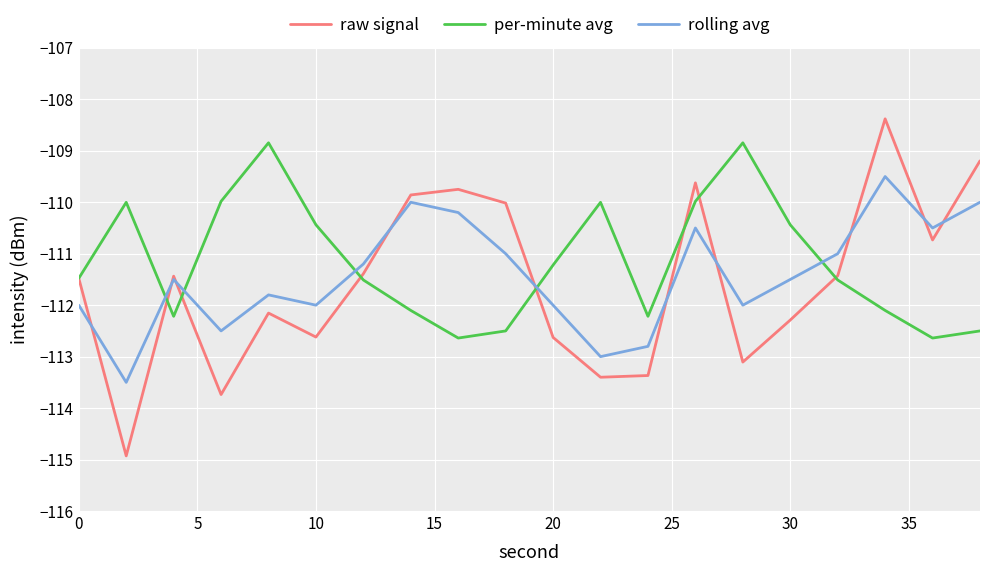

Which series has the widest spread of values?

raw signal